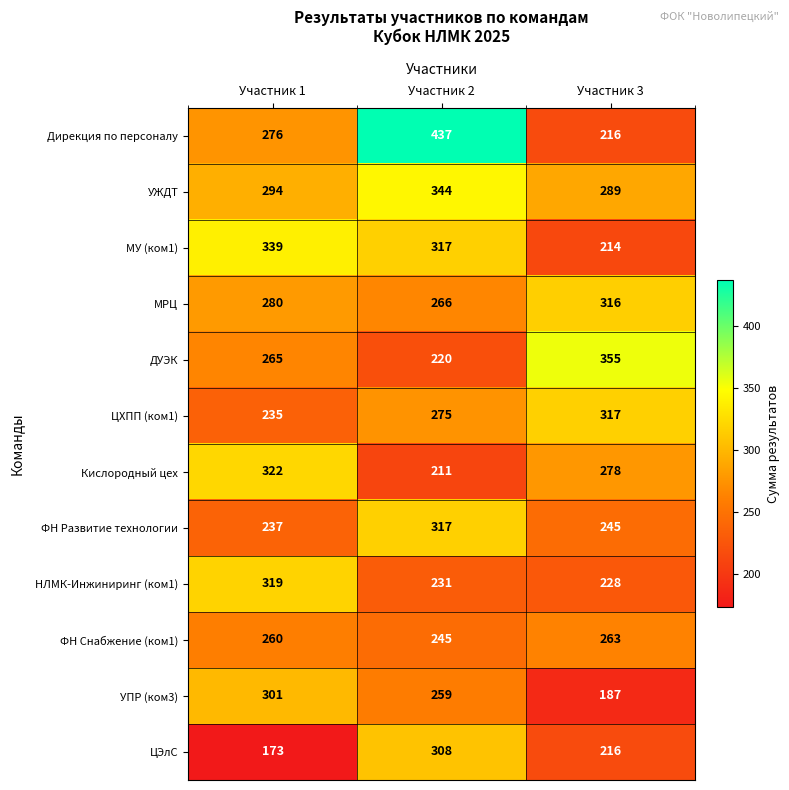

List the labels in order of МУ (ком1) value, largest first.

Участник 1, Участник 2, Участник 3